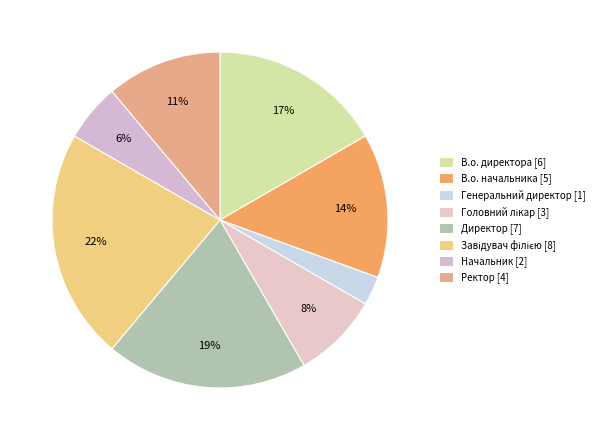

True or false: В.о. директора accounts for 17% of the total.

True